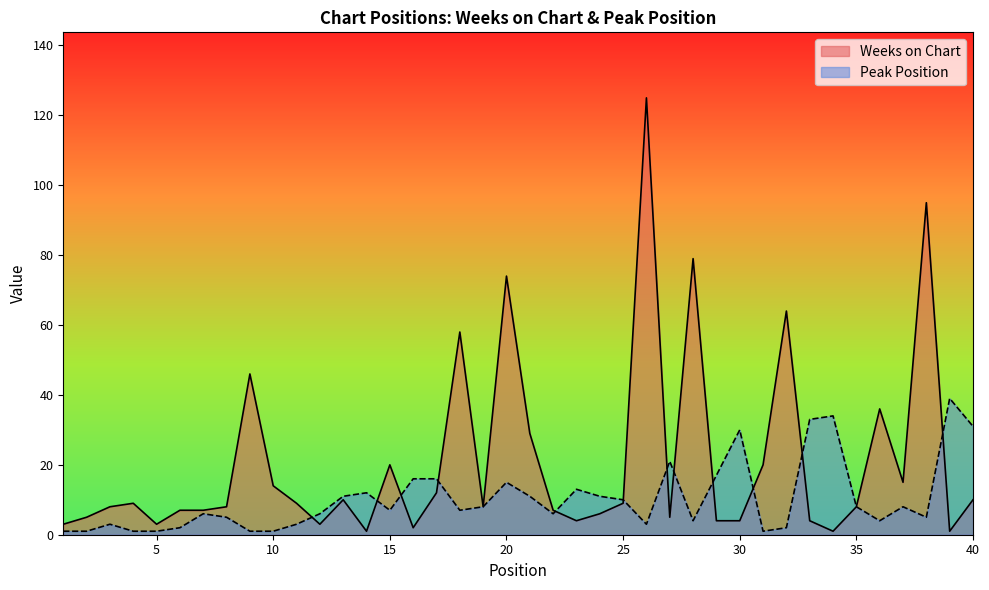

The Weeks on Chart series shows 8 at 35. True or false?

True